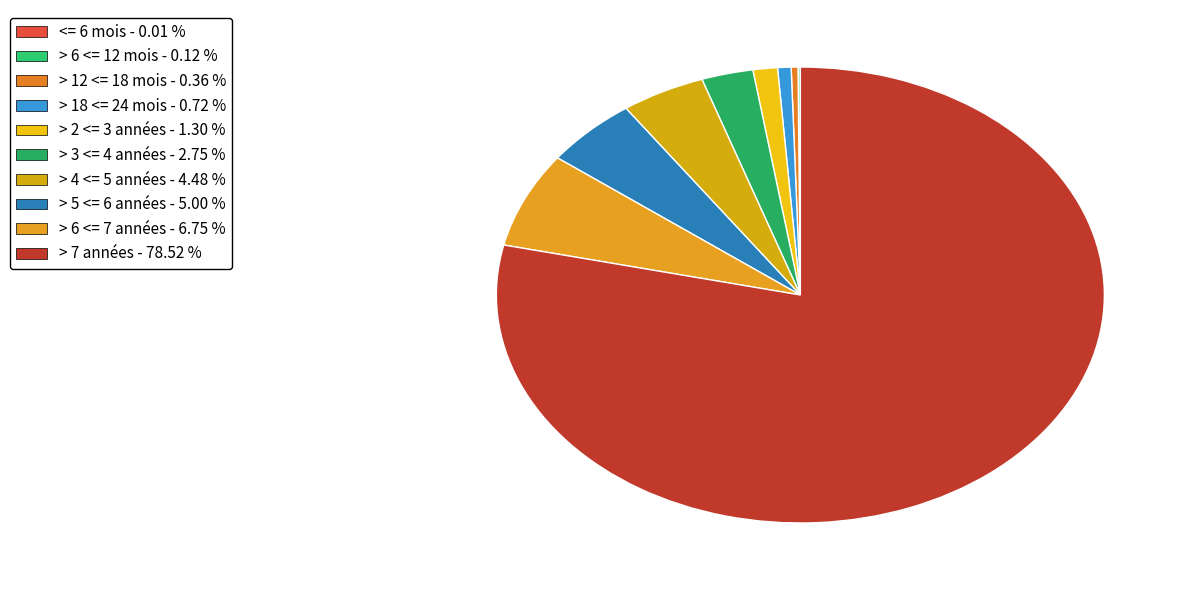

What is the smallest slice in the pie chart?

<= 6 mois